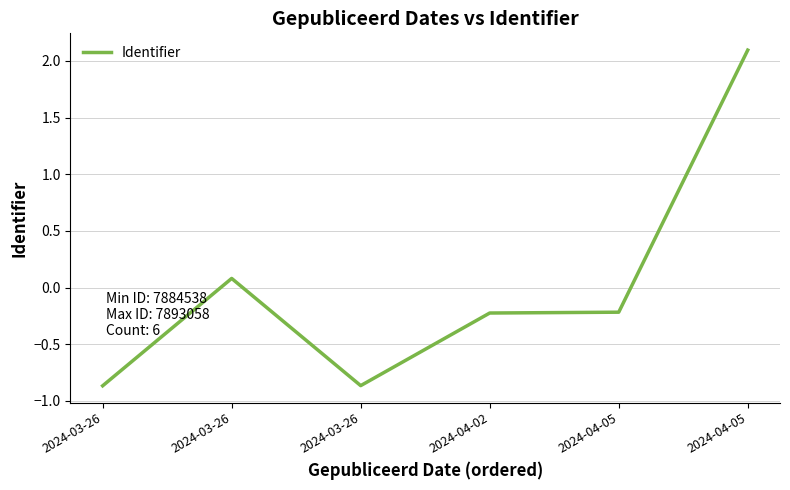

At which category does the data reach its first local peak?

2024-03-26